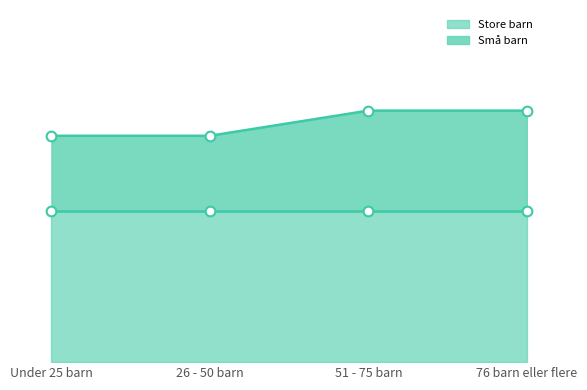

The value at Under 25 barn is 27. True or false?

True